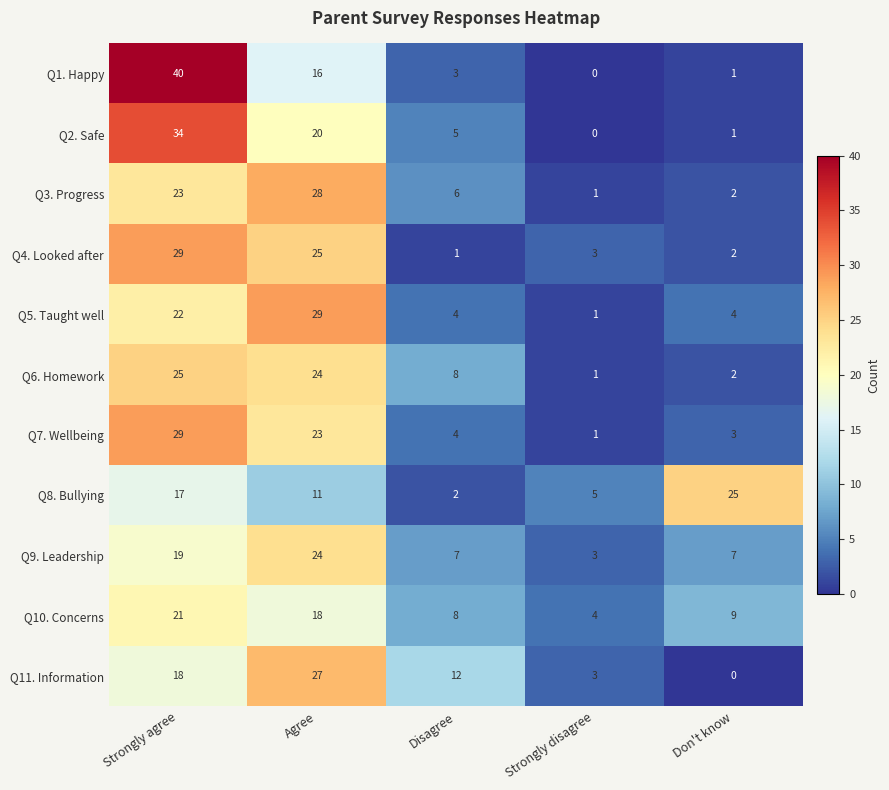

At which category is the sum across all series the highest?

Strongly agree